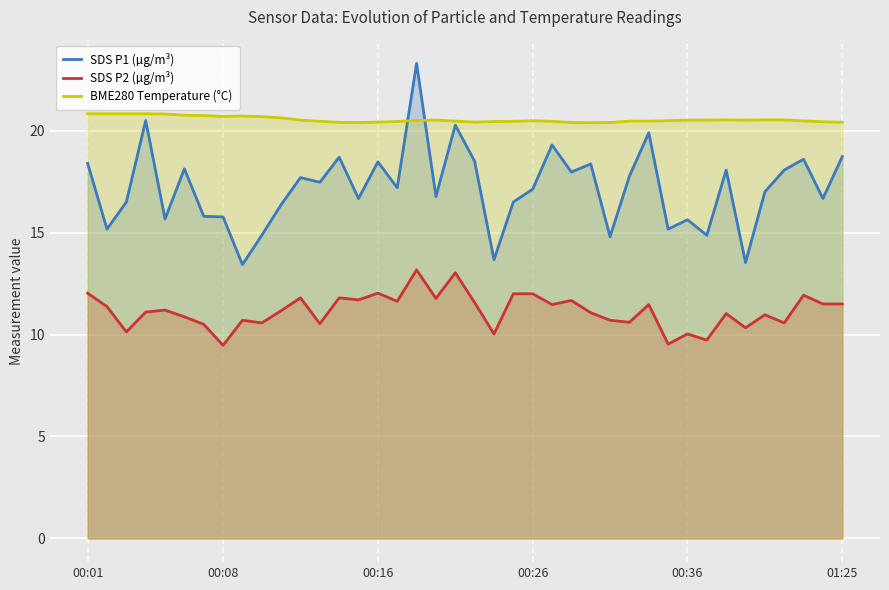

The SDS P1 (µg/m³) series shows 19.3 at 24. True or false?

True